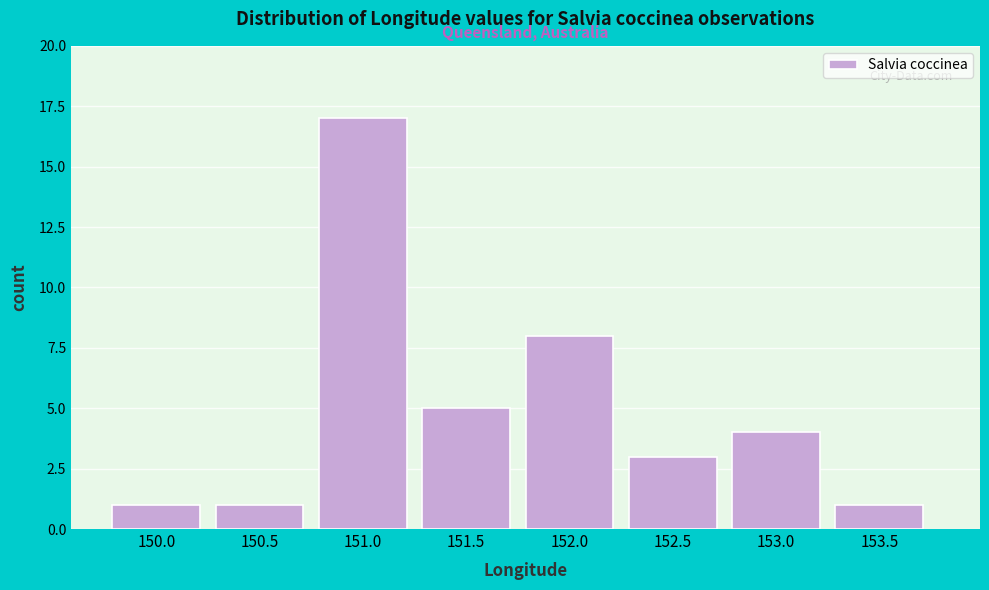

Reading right to left, transcribe all the data shown in this chart.

1	4	3	8	5	17	1	1